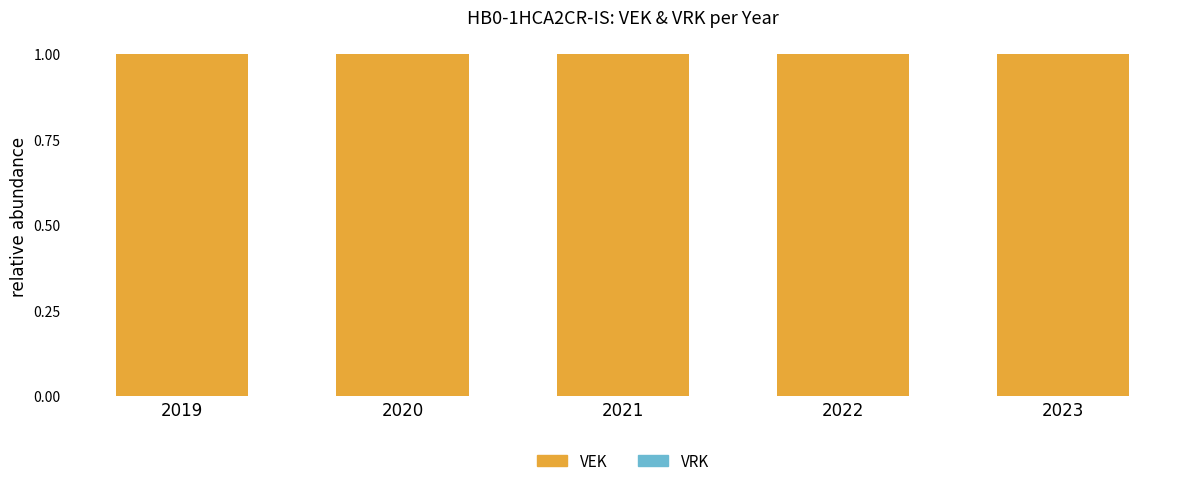

Which category has the highest value across all series?

2019